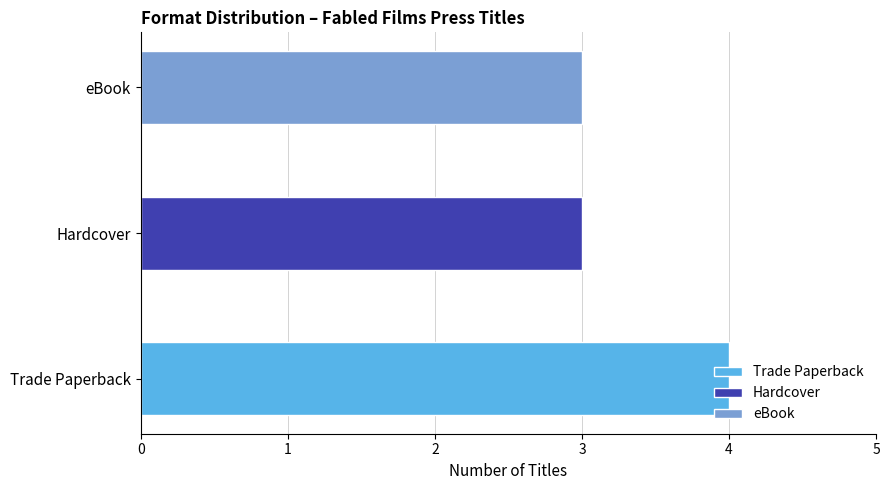

Are the bars horizontal?

Yes